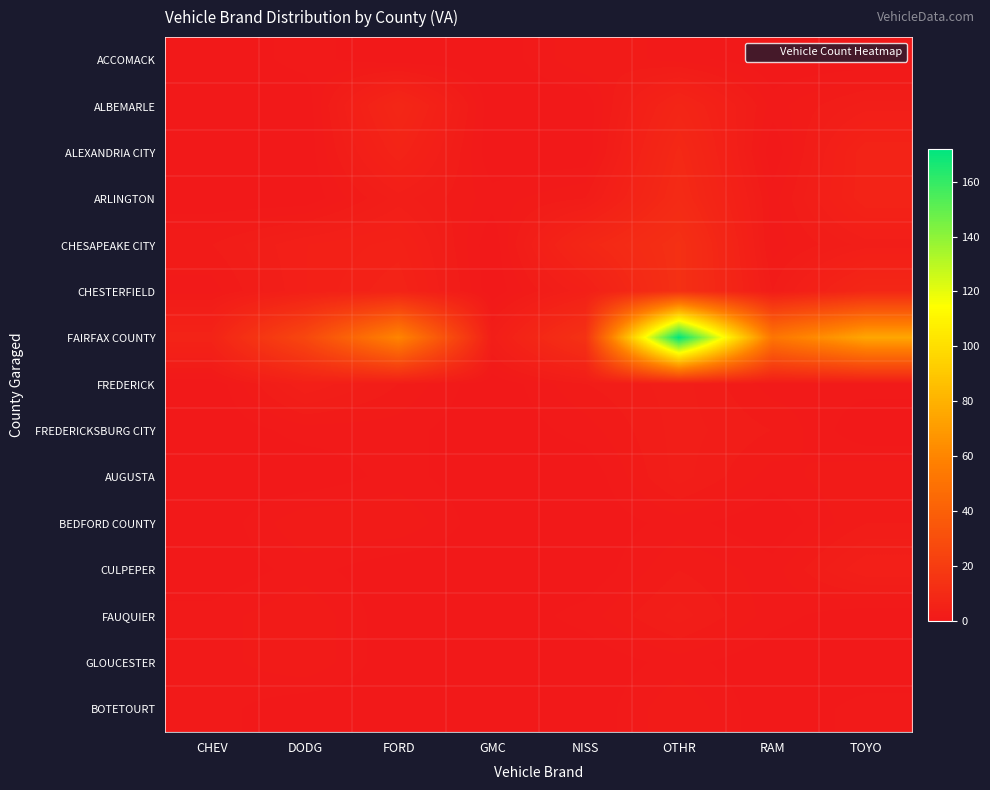

Reading left to right, extract all data points from this chart.

ACCOMACK: CHEV=0	DODG=1	FORD=0	GMC=0	NISS=2	OTHR=1	RAM=0	TOYO=0
ALBEMARLE: CHEV=0	DODG=0	FORD=8	GMC=0	NISS=0	OTHR=7	RAM=1	TOYO=3
ALEXANDRIA CITY: CHEV=0	DODG=0	FORD=6	GMC=0	NISS=0	OTHR=9	RAM=0	TOYO=6
ARLINGTON: CHEV=0	DODG=0	FORD=3	GMC=1	NISS=2	OTHR=10	RAM=1	TOYO=6
CHESAPEAKE CITY: CHEV=2	DODG=4	FORD=5	GMC=0	NISS=8	OTHR=13	RAM=1	TOYO=3
CHESTERFIELD: CHEV=1	DODG=4	FORD=6	GMC=0	NISS=4	OTHR=13	RAM=2	TOYO=8
FAIRFAX COUNTY: CHEV=6	DODG=26	FORD=60	GMC=3	NISS=14	OTHR=172	RAM=52	TOYO=75
FREDERICK: CHEV=0	DODG=4	FORD=2	GMC=0	NISS=2	OTHR=3	RAM=1	TOYO=1
FREDERICKSBURG CITY: CHEV=0	DODG=1	FORD=1	GMC=0	NISS=1	OTHR=3	RAM=2	TOYO=0
AUGUSTA: CHEV=0	DODG=0	FORD=1	GMC=0	NISS=0	OTHR=3	RAM=1	TOYO=2
BEDFORD COUNTY: CHEV=0	DODG=2	FORD=2	GMC=0	NISS=0	OTHR=1	RAM=0	TOYO=2
CULPEPER: CHEV=0	DODG=1	FORD=0	GMC=0	NISS=0	OTHR=2	RAM=1	TOYO=4
FAUQUIER: CHEV=1	DODG=2	FORD=0	GMC=0	NISS=1	OTHR=3	RAM=1	TOYO=0
GLOUCESTER: CHEV=1	DODG=2	FORD=0	GMC=0	NISS=0	OTHR=1	RAM=0	TOYO=0
BOTETOURT: CHEV=1	DODG=0	FORD=0	GMC=0	NISS=0	OTHR=2	RAM=0	TOYO=1